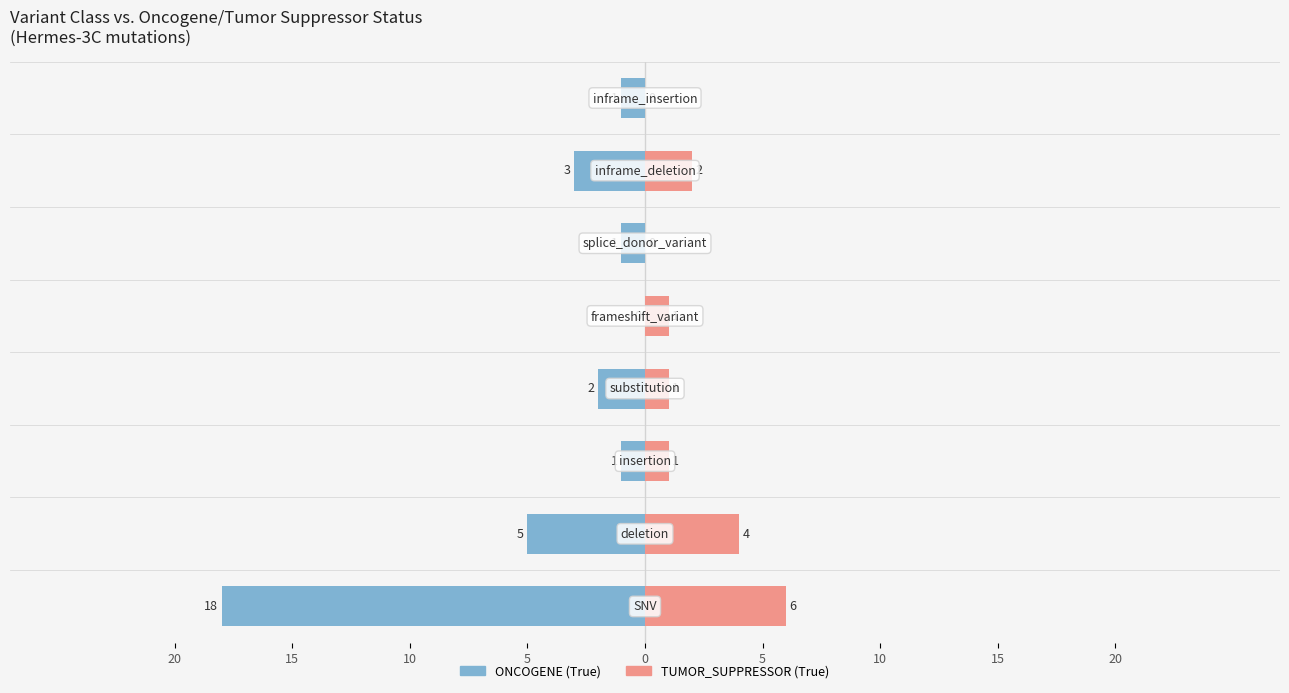

How many negative values does the ONCOGENE (True) series have?

7